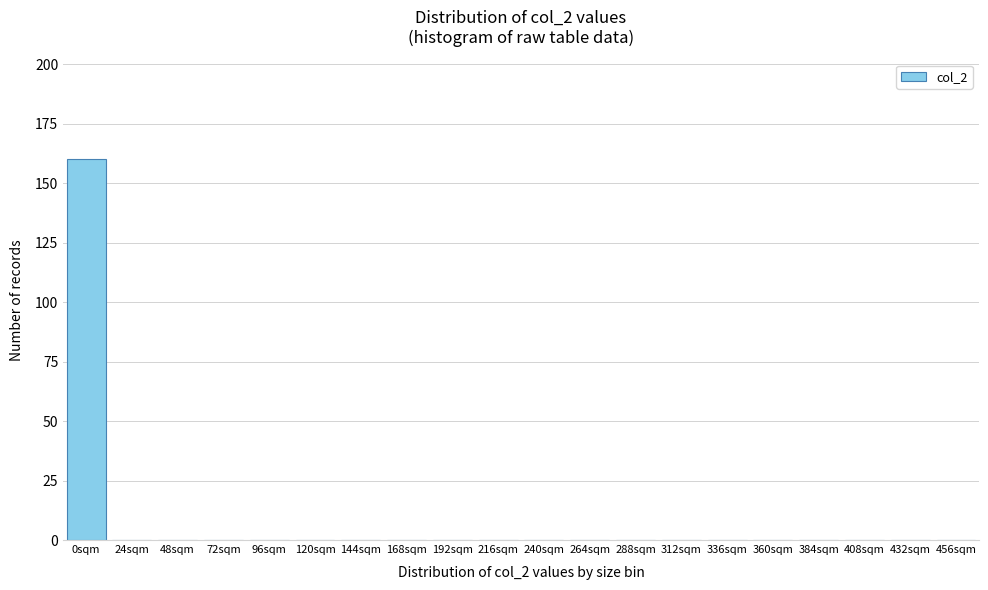

Reading right to left, transcribe all the data shown in this chart.

456sqm=0	432sqm=0	408sqm=0	384sqm=0	360sqm=0	336sqm=0	312sqm=0	288sqm=0	264sqm=0	240sqm=0	216sqm=0	192sqm=0	168sqm=0	144sqm=0	120sqm=0	96sqm=0	72sqm=0	48sqm=0	24sqm=0	0sqm=160